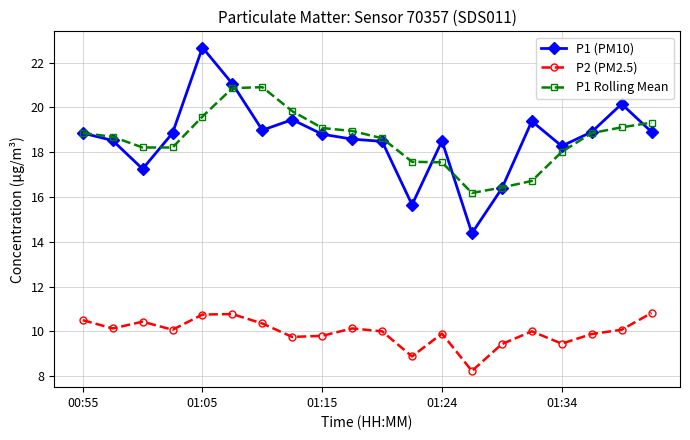

What is the minimum value shown in the chart?

8.2